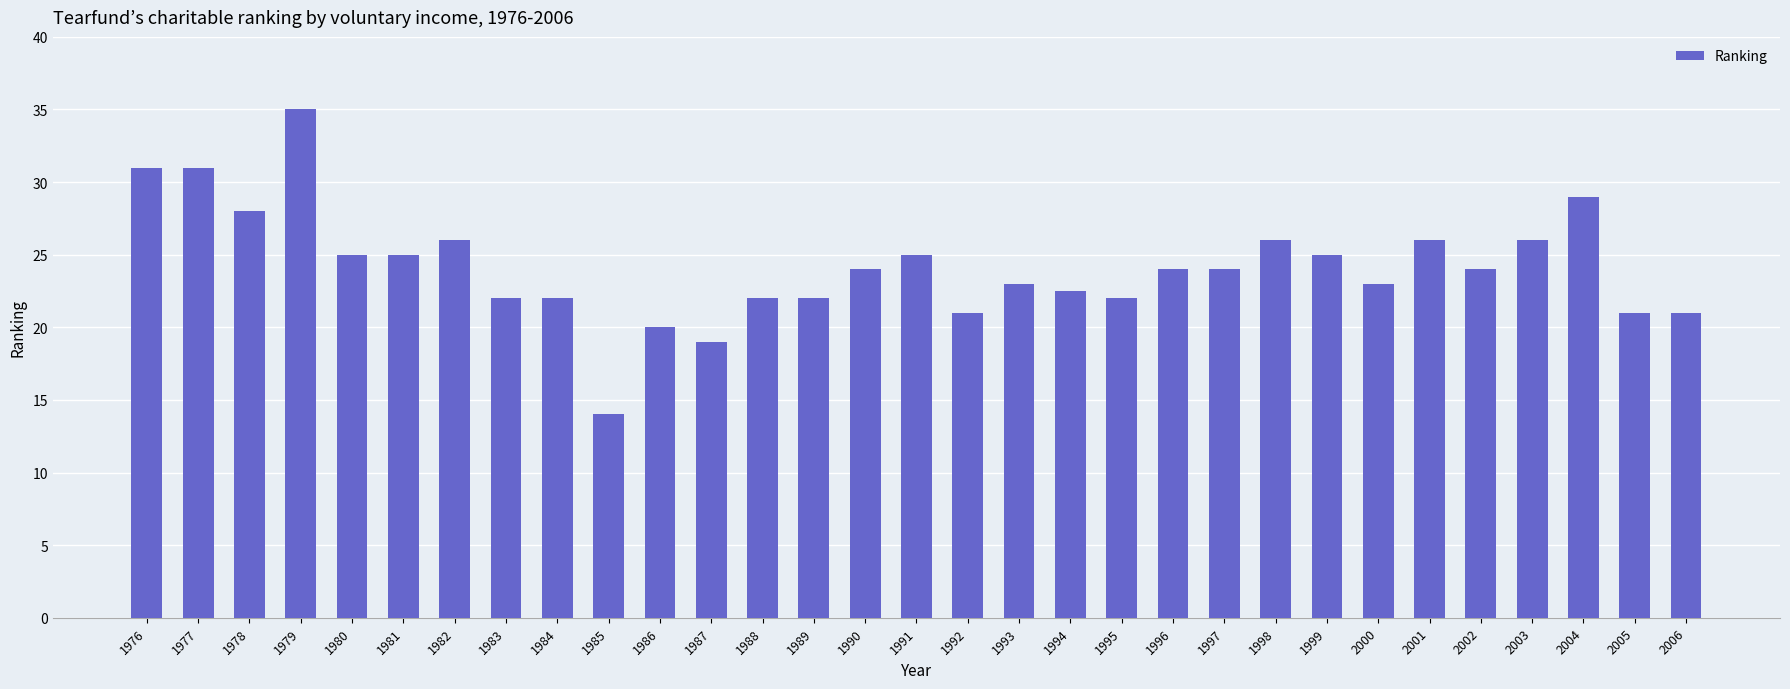

Reading left to right, what are all the values shown in this chart?

1976=31.0	1977=31.0	1978=28.0	1979=35.0	1980=25.0	1981=25.0	1982=26.0	1983=22.0	1984=22.0	1985=14.0	1986=20.0	1987=19.0	1988=22.0	1989=22.0	1990=24.0	1991=25.0	1992=21.0	1993=23.0	1994=22.5	1995=22.0	1996=24.0	1997=24.0	1998=26.0	1999=25.0	2000=23.0	2001=26.0	2002=24.0	2003=26.0	2004=29.0	2005=21.0	2006=21.0